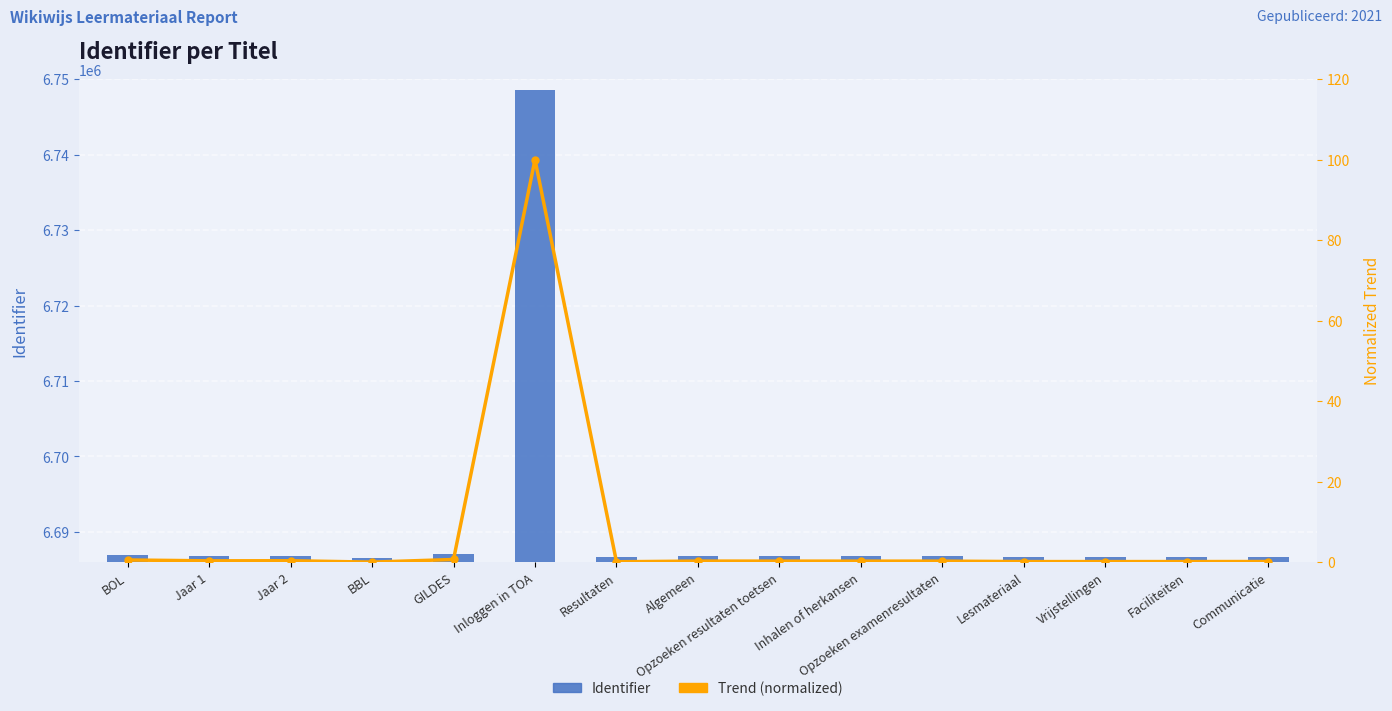

What is the sum of all Identifier values?

100363204.0